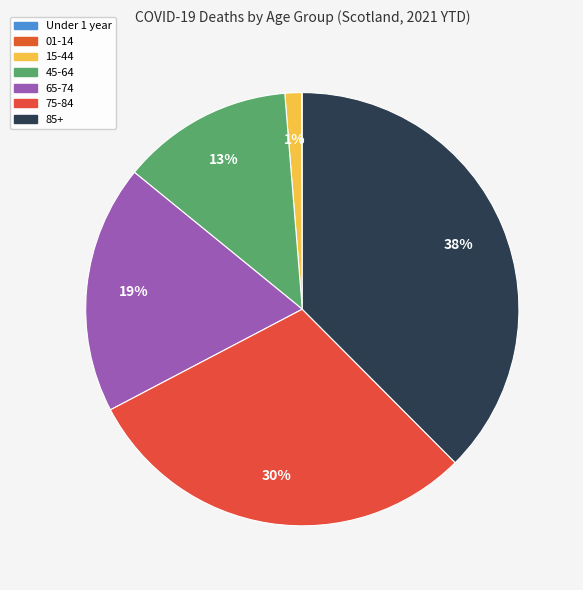

Which slice is the largest?

85+